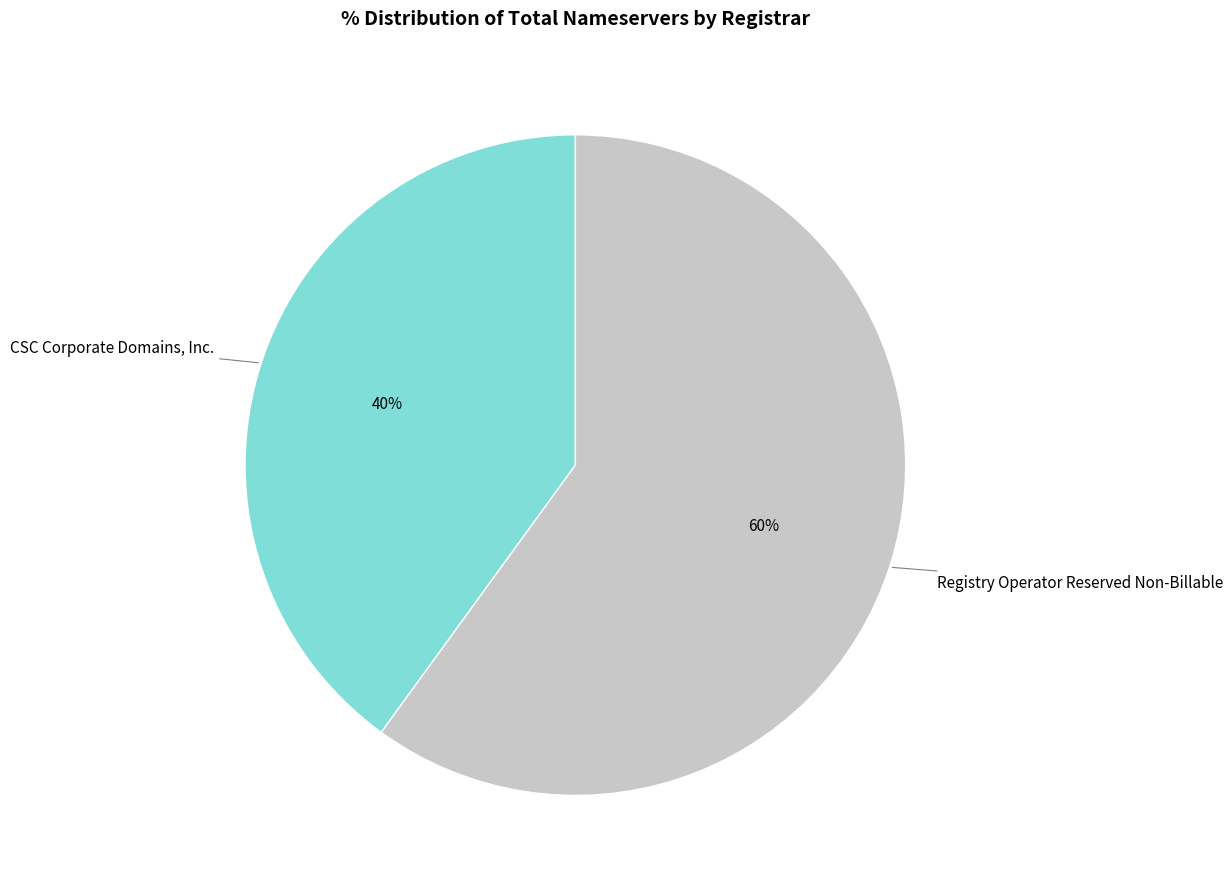

To the nearest percent, what is the difference between the largest and smallest slice percentages?

20%